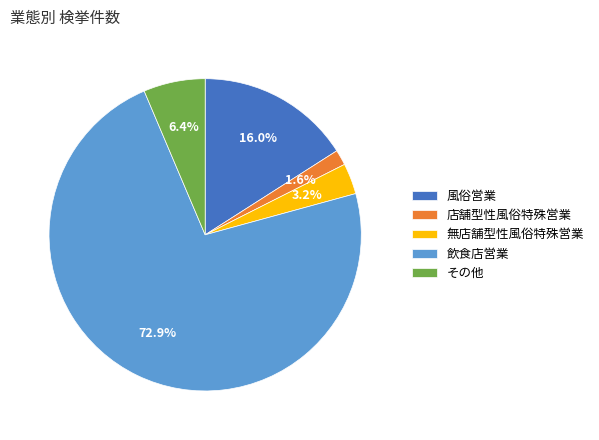

True or false: 店舗型性風俗特殊営業 accounts for 16% of the total.

False